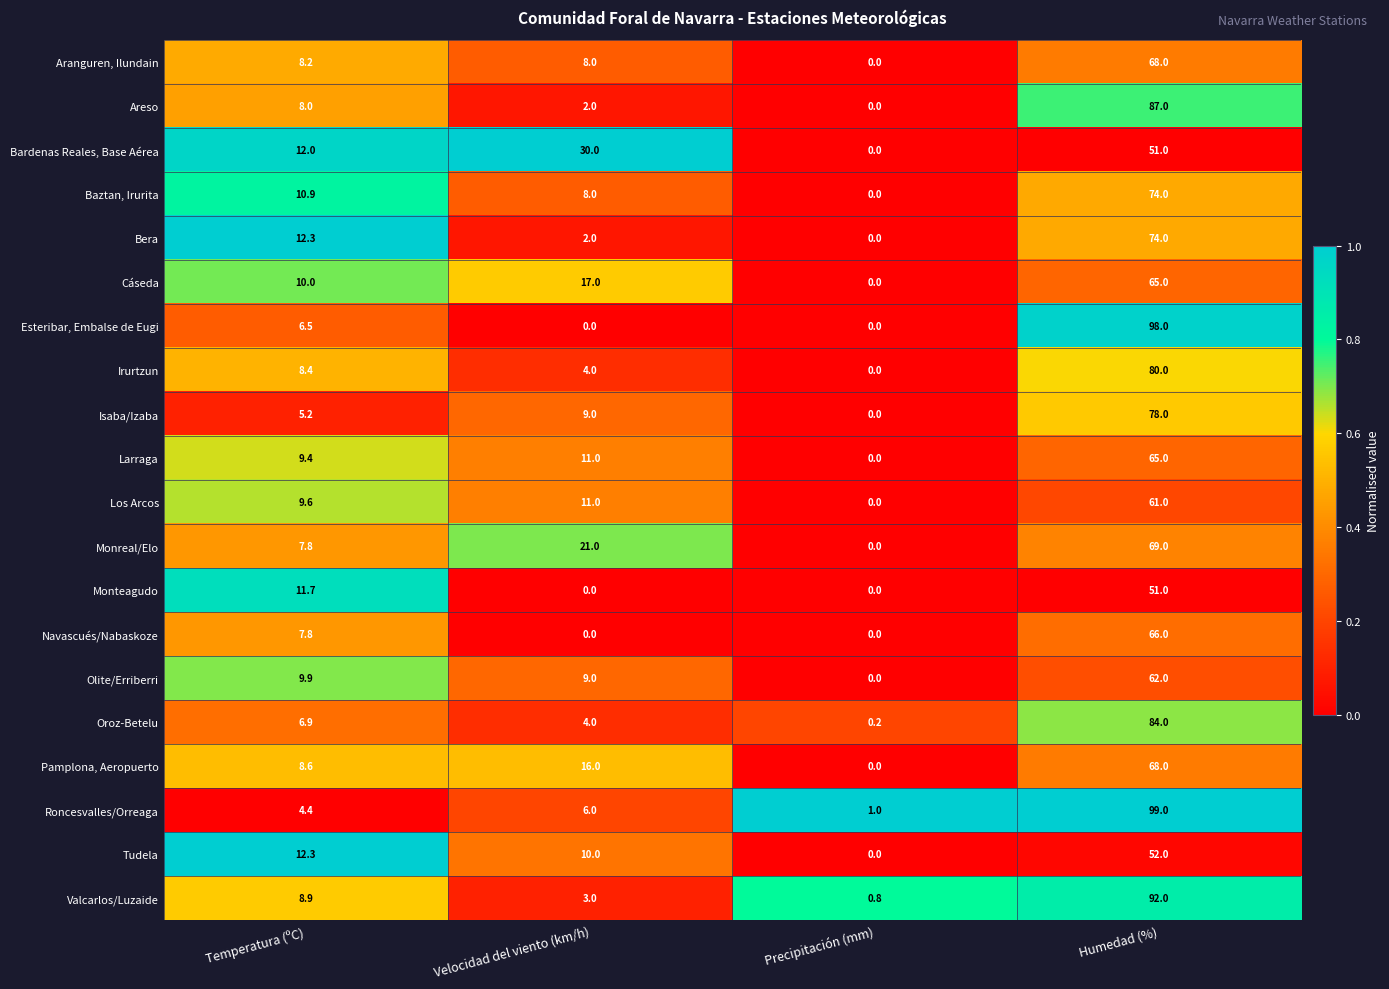

List the labels in order of Bardenas Reales, Base Aérea value, smallest first.

Precipitación (mm), Temperatura (ºC), Velocidad del viento (km/h), Humedad (%)